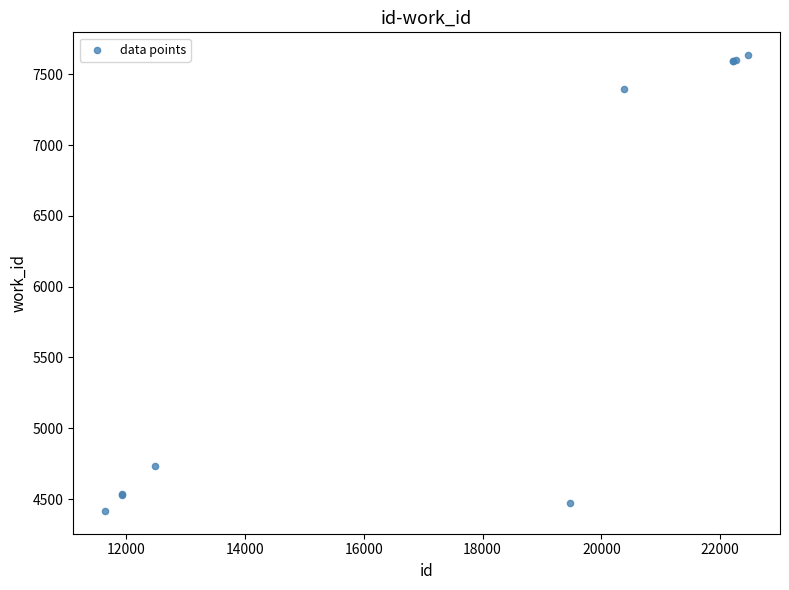

What Y value in the scatter plot is closest to 6026?

4730